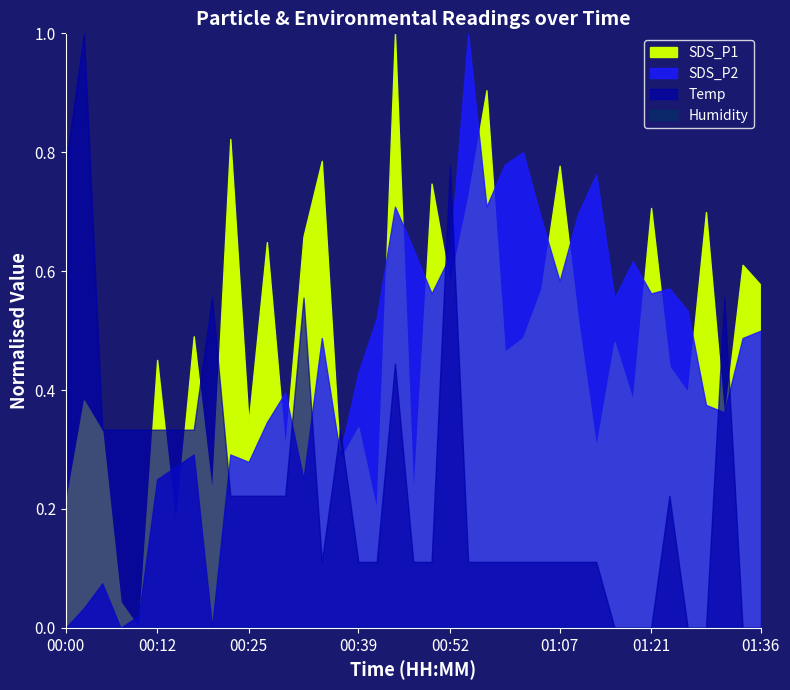

True or false: Humidity has more than 2 interior local peaks.

False